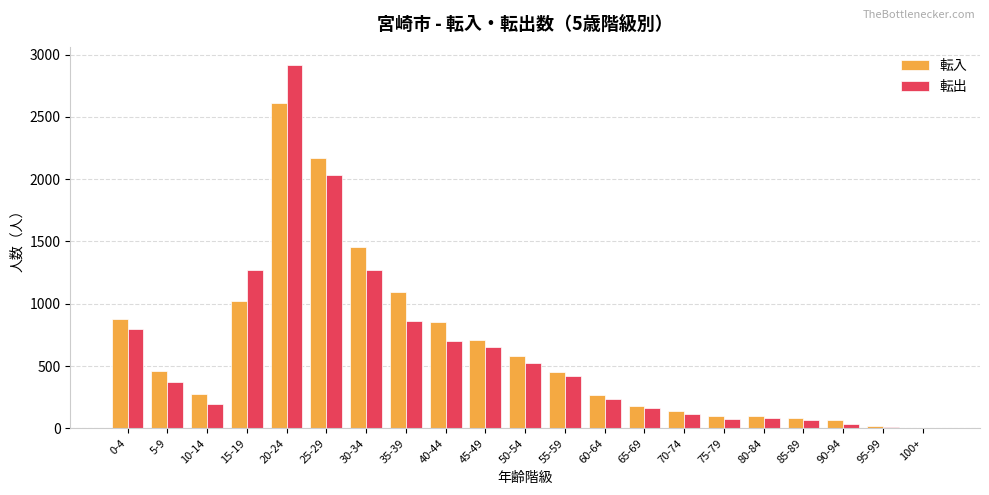

The 転入 series shows 63 at 90-94. True or false?

True